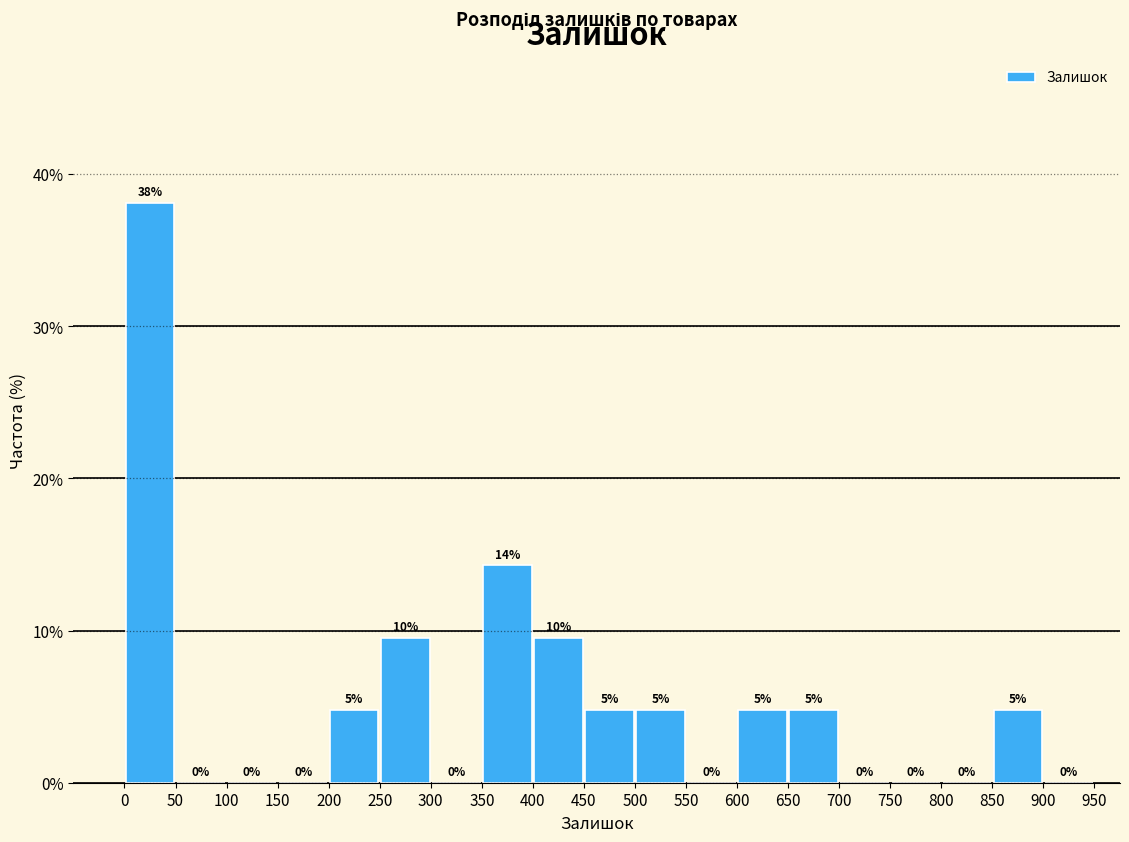

Which range on the x-axis has the tallest bar?

0 to 50